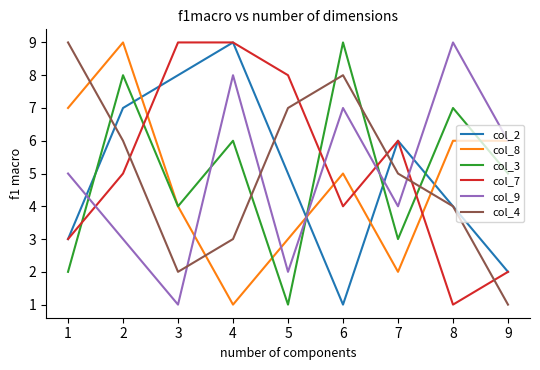

Which series ends up on top after the final intersection of col_7 and col_8?

col_8